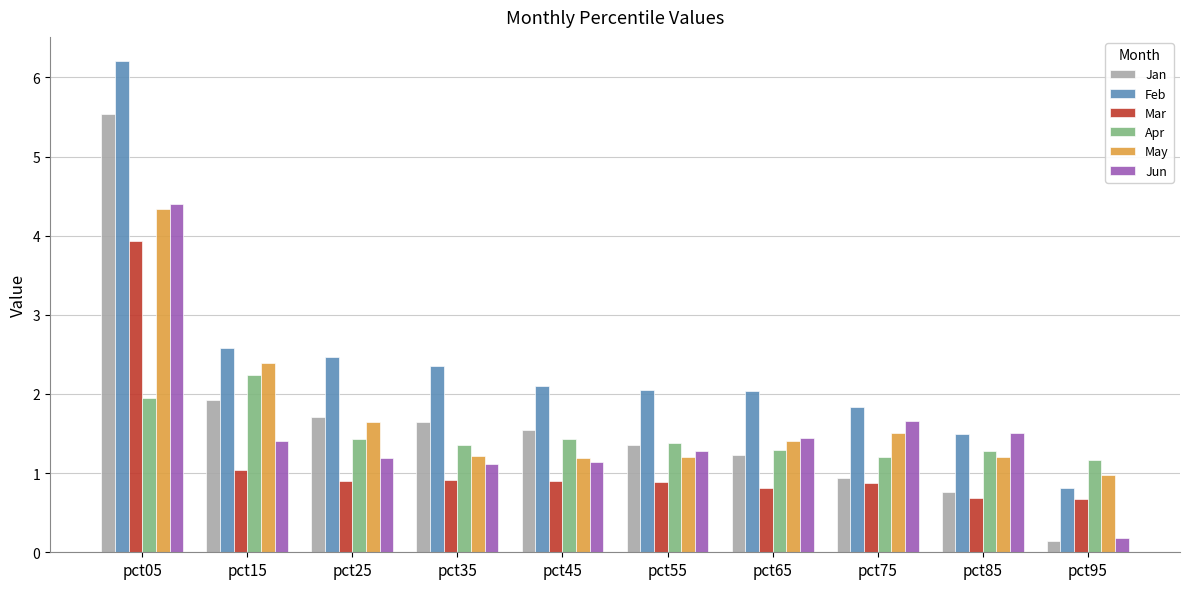

What is the spread (max minus min) of values at pct45?

1.2